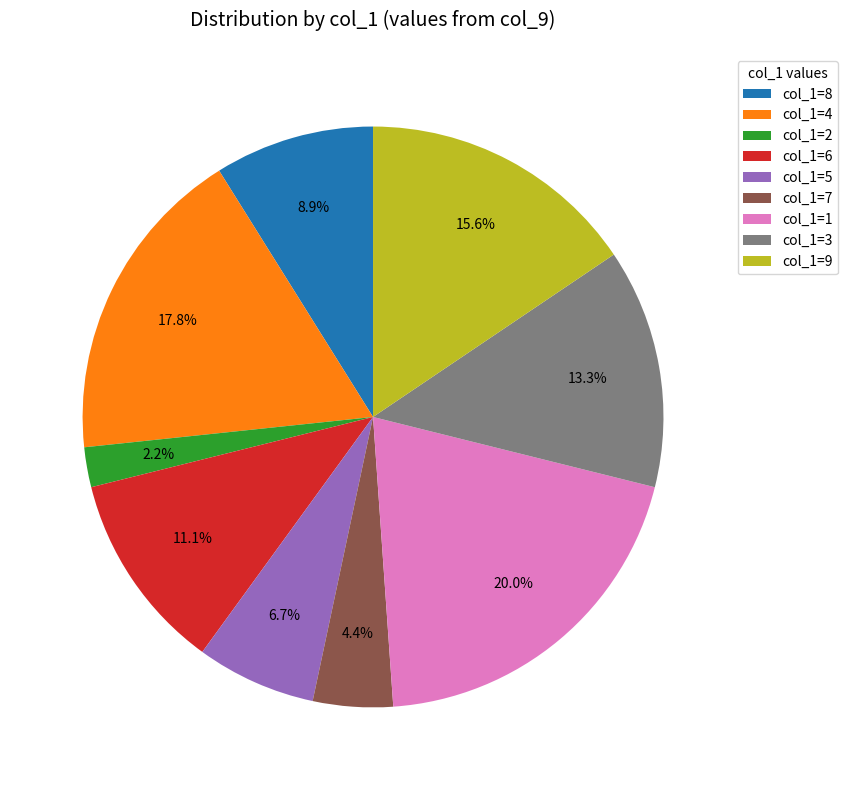

Approximately how many times larger is the value at col_1=4 compared to col_1=7?

4.0